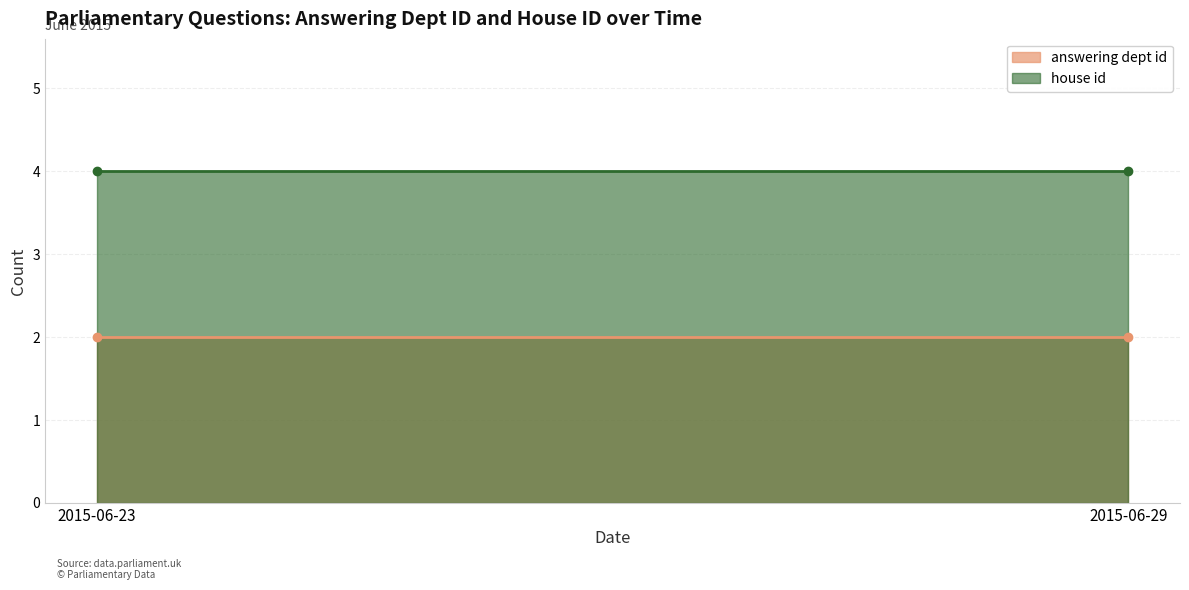

At which label is answering dept id closest to 1?

2015-06-23